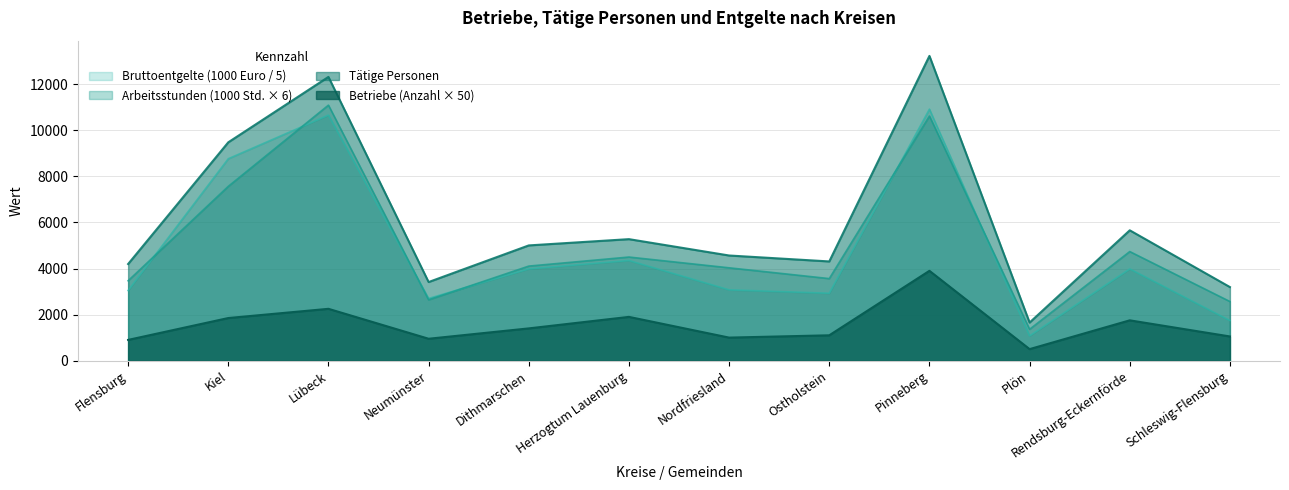

True or false: Bruttoentgelte (1000 Euro) and Geleistete Arbeitsstunden (1000 Std.) cross at least once.

True